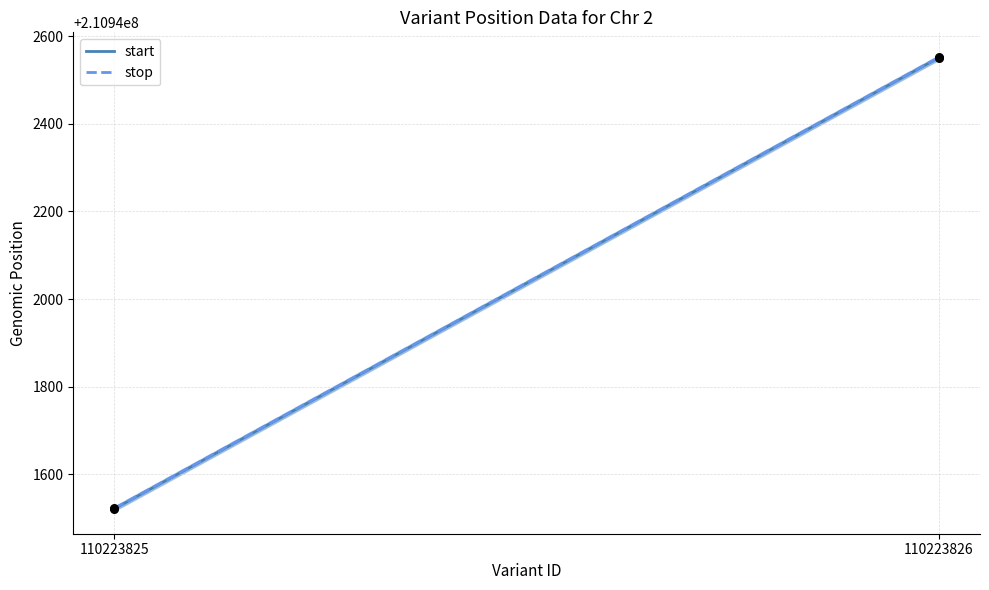

What are all the series names shown in the legend?

start, stop